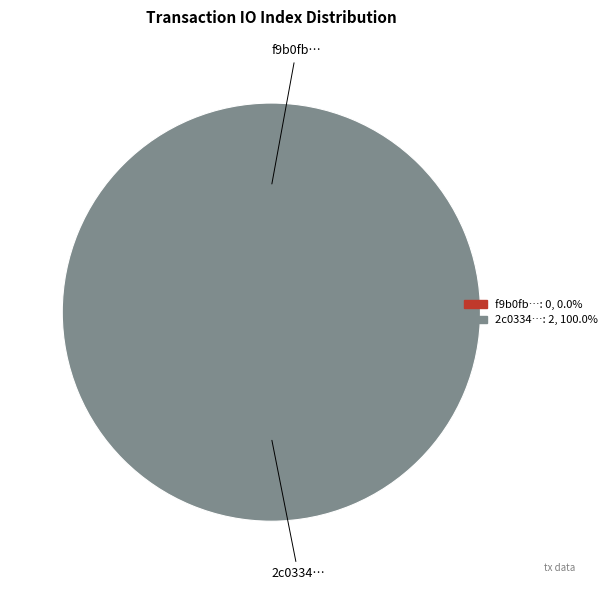

How many slices are in this pie chart?

2